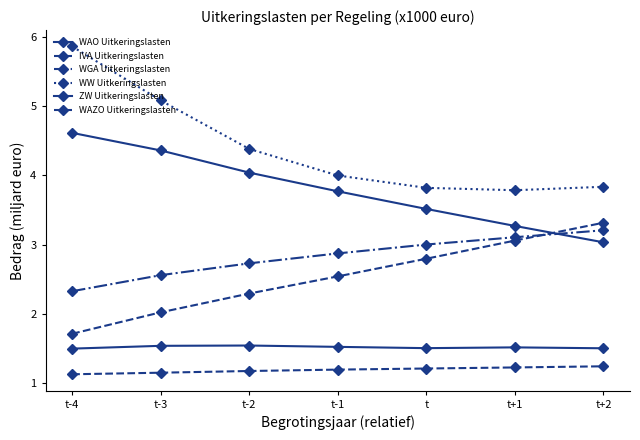

Does the chart have visible grid lines?

No